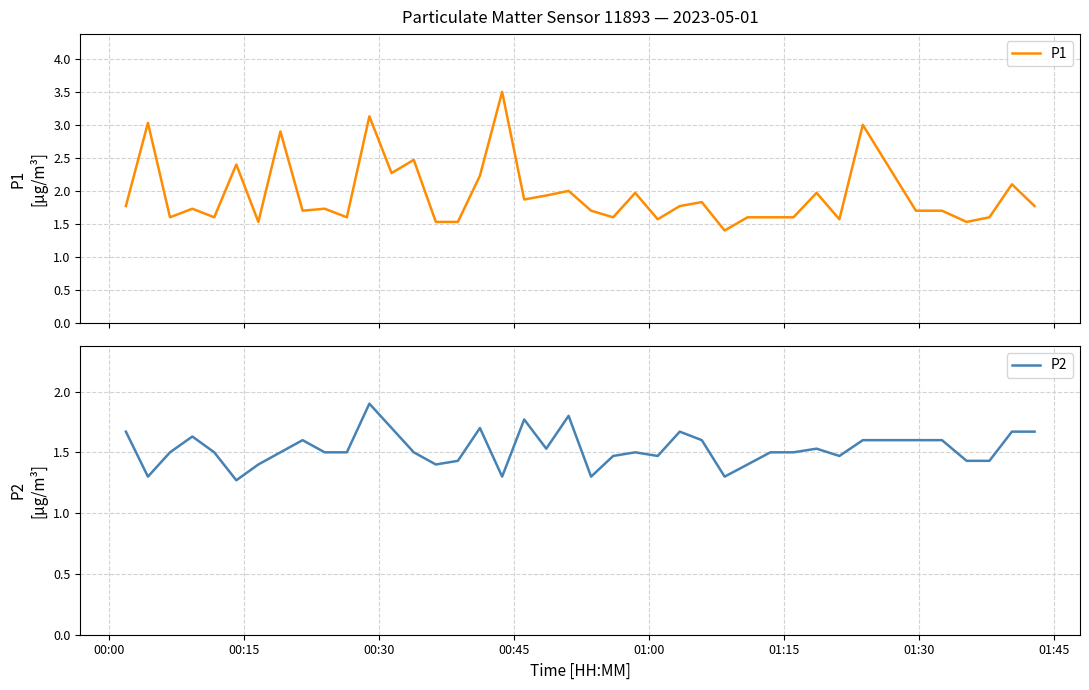

What is the highest value of the P1 series?

3.5